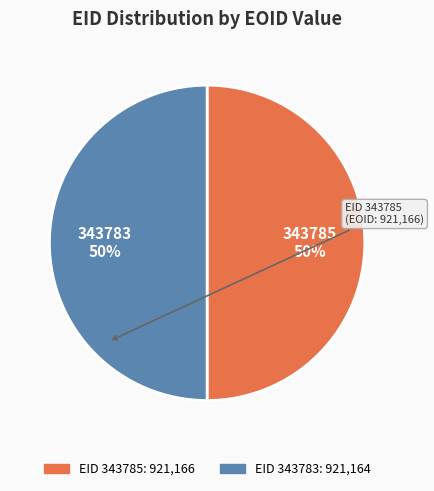

How many slices are in this pie chart?

2